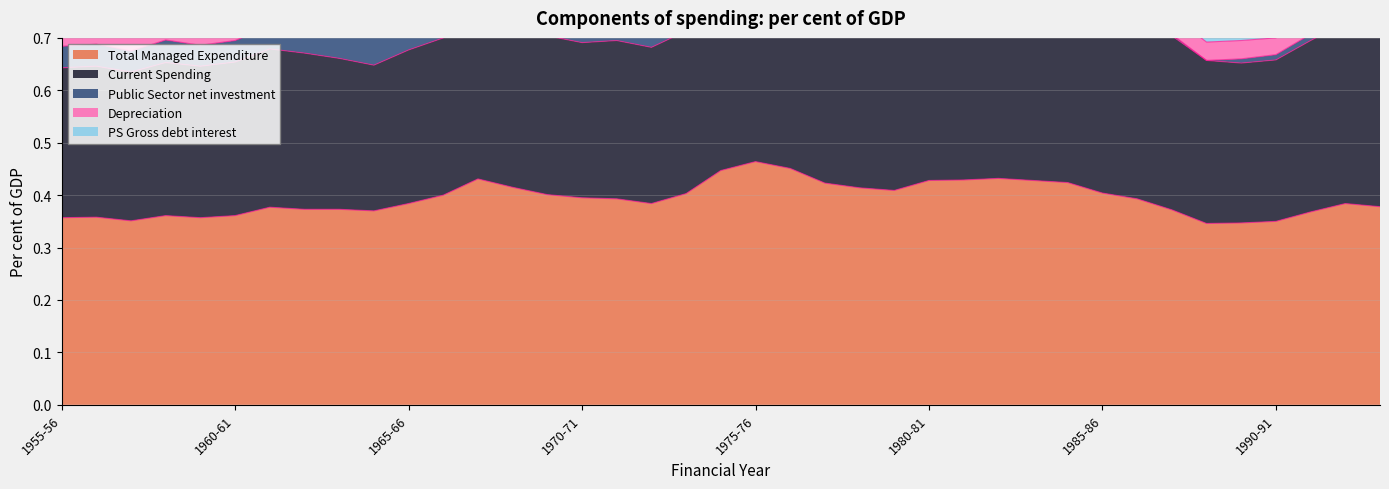

What is the minimum value for Total Managed Expenditure?

0.3